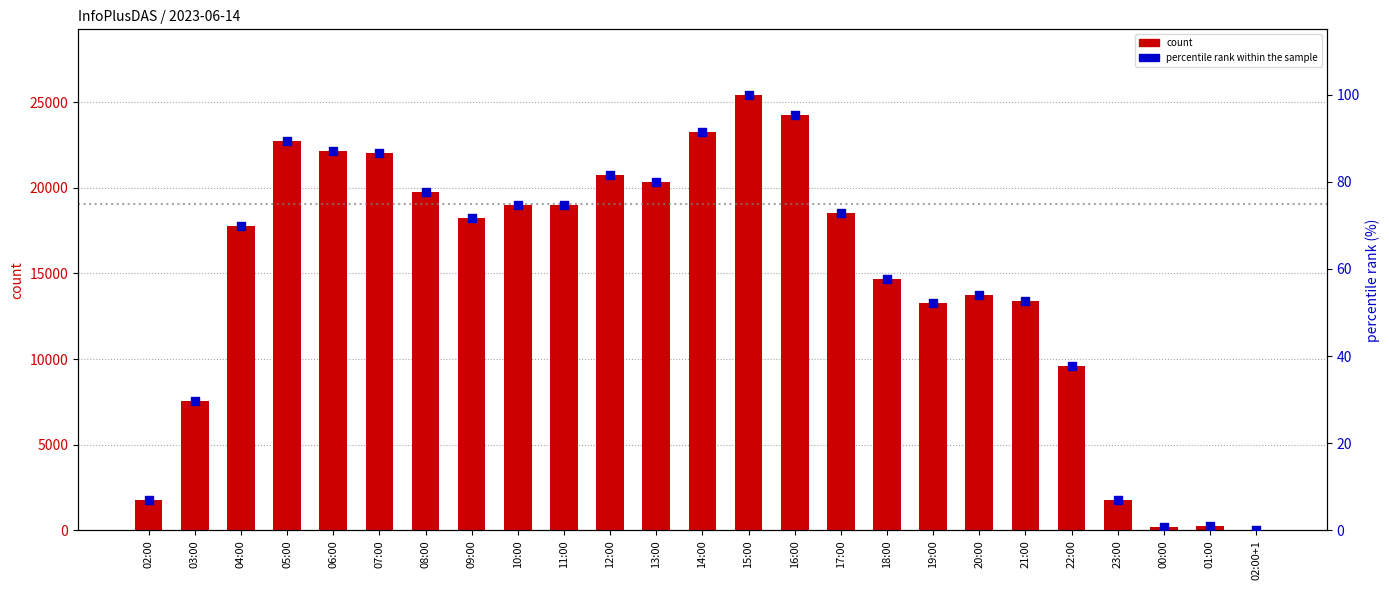

Which series contains the lowest Y value?

percentile rank within the sample